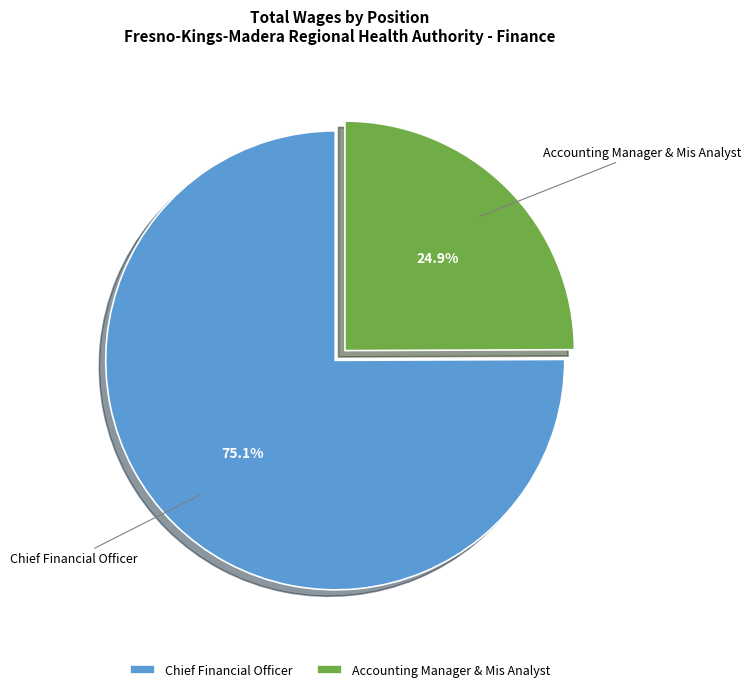

Which has a higher value, Accounting Manager & Mis Analyst or Chief Financial Officer?

Chief Financial Officer